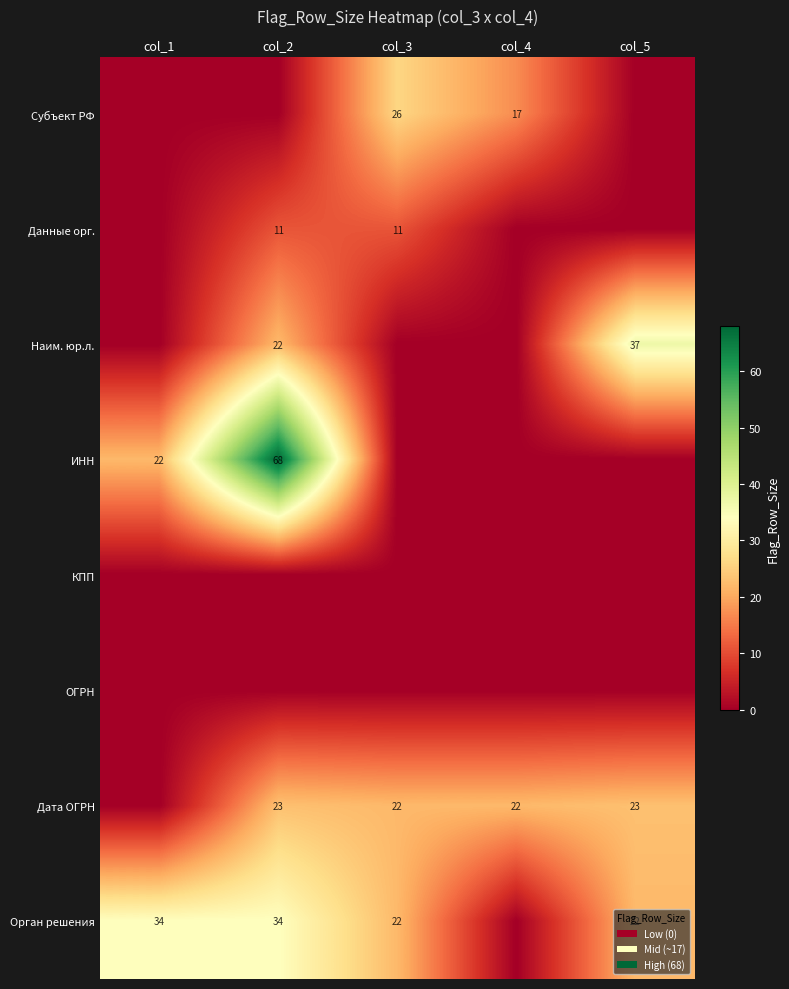

At how many categories does at least one series exceed 42?

1